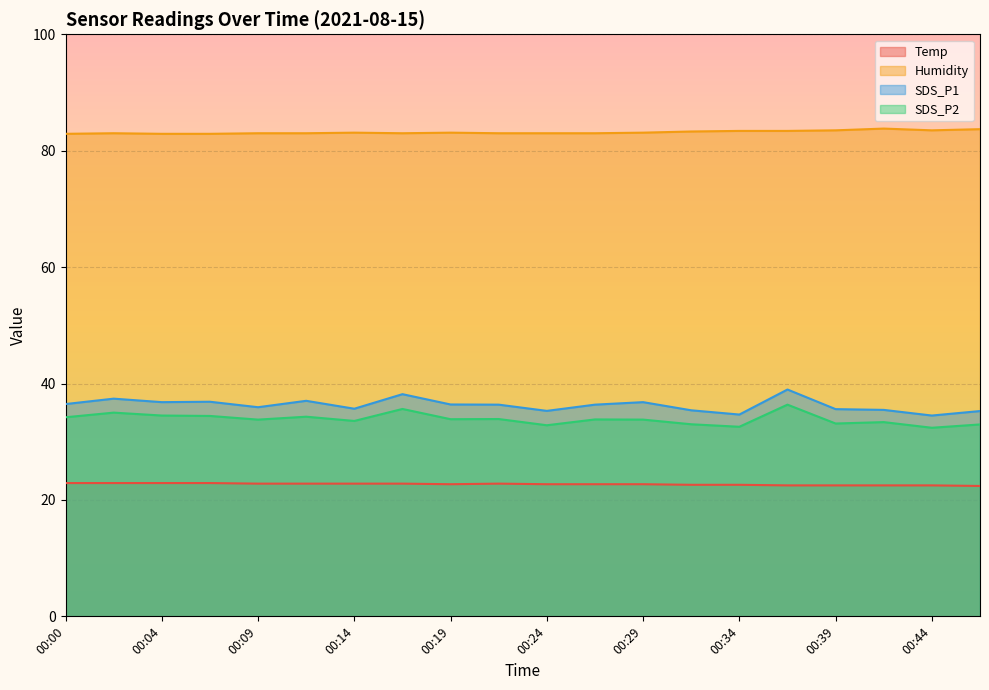

Does the chart display data point markers on the line(s)?

No